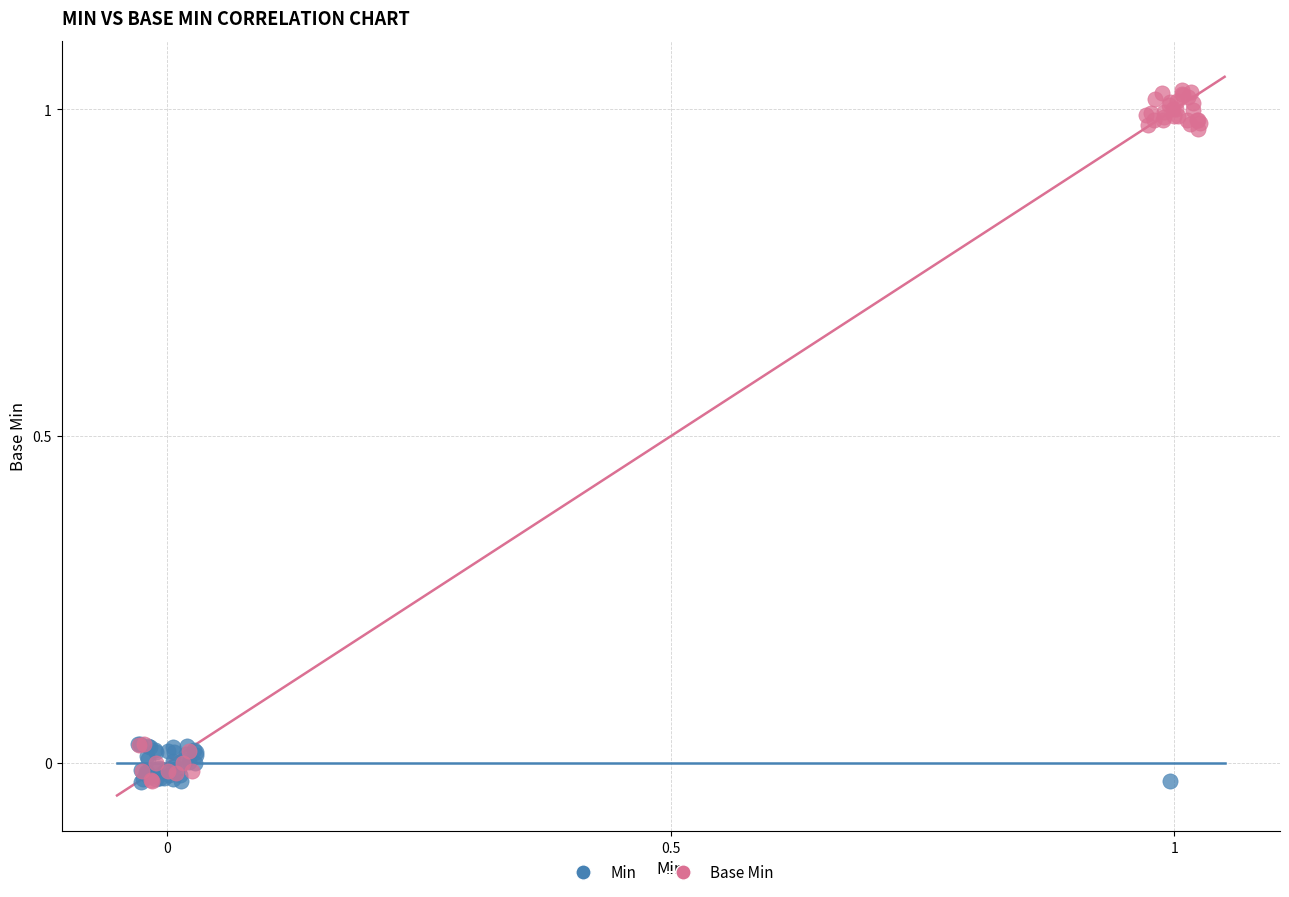

Which series has the widest spread of Y values?

Base Min